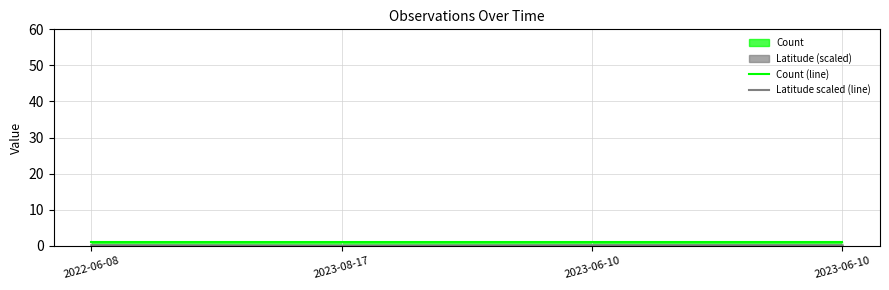

Where is Count (line) nearest to the value 1?

2022-06-08